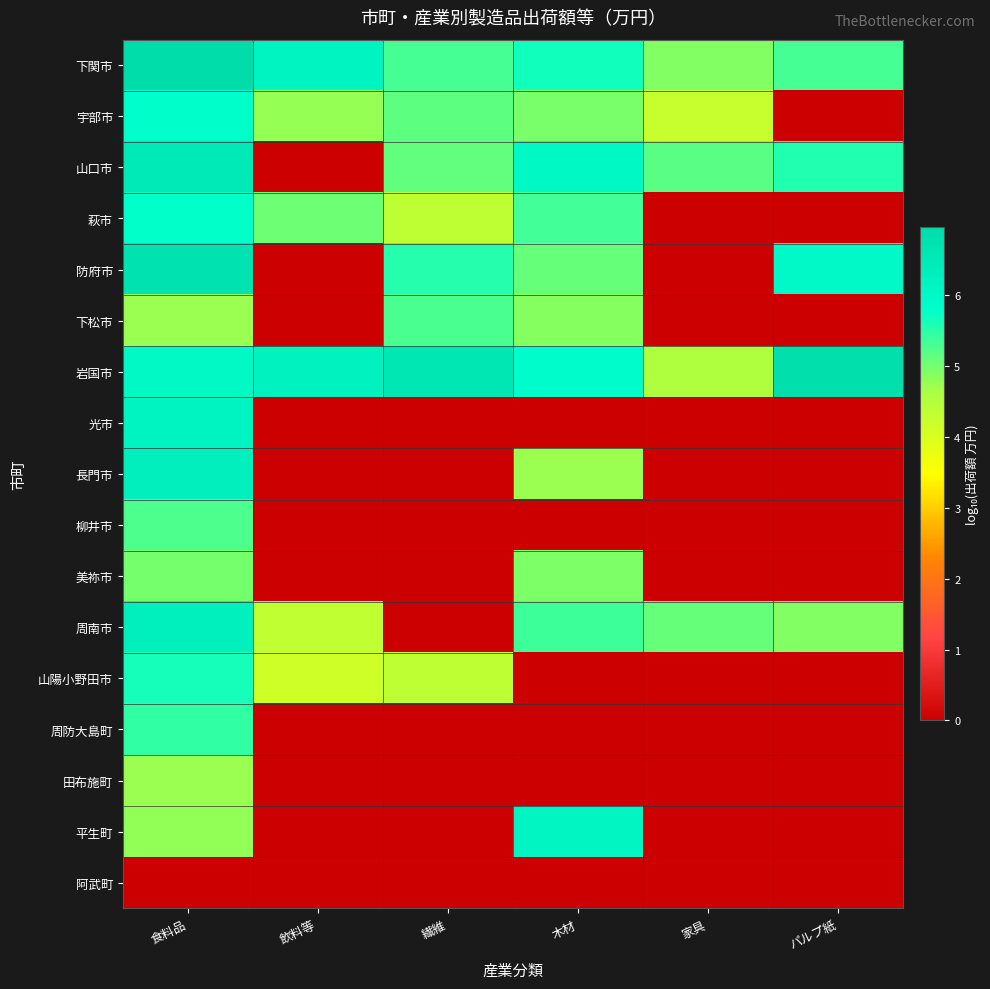

Reading left to right, list all the values displayed in this chart.

下関市: 食料品=7.0	飲料等=6.2	繊維=5.3	木材=5.7	家具=4.9	パルプ紙=5.3
宇部市: 食料品=5.8	飲料等=4.8	繊維=5.1	木材=5.0	家具=4.2	パルプ紙=0.0
山口市: 食料品=6.5	飲料等=0.0	繊維=5.1	木材=6.0	家具=5.2	パルプ紙=5.6
萩市: 食料品=5.8	飲料等=5.0	繊維=4.4	木材=5.3	家具=0.0	パルプ紙=0.0
防府市: 食料品=6.7	飲料等=0.0	繊維=5.5	木材=5.1	家具=0.0	パルプ紙=6.0
下松市: 食料品=4.7	飲料等=0.0	繊維=5.3	木材=4.9	家具=0.0	パルプ紙=0.0
岩国市: 食料品=6.0	飲料等=6.2	繊維=6.6	木材=5.9	家具=4.6	パルプ紙=6.9
光市: 食料品=6.1	飲料等=0.0	繊維=0.0	木材=0.0	家具=0.0	パルプ紙=0.0
長門市: 食料品=6.3	飲料等=0.0	繊維=0.0	木材=4.7	家具=0.0	パルプ紙=0.0
柳井市: 食料品=5.3	飲料等=0.0	繊維=0.0	木材=0.0	家具=0.0	パルプ紙=0.0
美祢市: 食料品=5.0	飲料等=0.0	繊維=0.0	木材=4.9	家具=0.0	パルプ紙=0.0
周南市: 食料品=6.3	飲料等=4.3	繊維=0.0	木材=5.4	家具=5.1	パルプ紙=4.9
山陽小野田市: 食料品=5.6	飲料等=4.1	繊維=4.4	木材=0.0	家具=0.0	パルプ紙=0.0
周防大島町: 食料品=5.5	飲料等=0.0	繊維=0.0	木材=0.0	家具=0.0	パルプ紙=0.0
田布施町: 食料品=4.7	飲料等=0.0	繊維=0.0	木材=0.0	家具=0.0	パルプ紙=0.0
平生町: 食料品=4.8	飲料等=0.0	繊維=0.0	木材=6.1	家具=0.0	パルプ紙=0.0
阿武町: 食料品=0.0	飲料等=0.0	繊維=0.0	木材=0.0	家具=0.0	パルプ紙=0.0